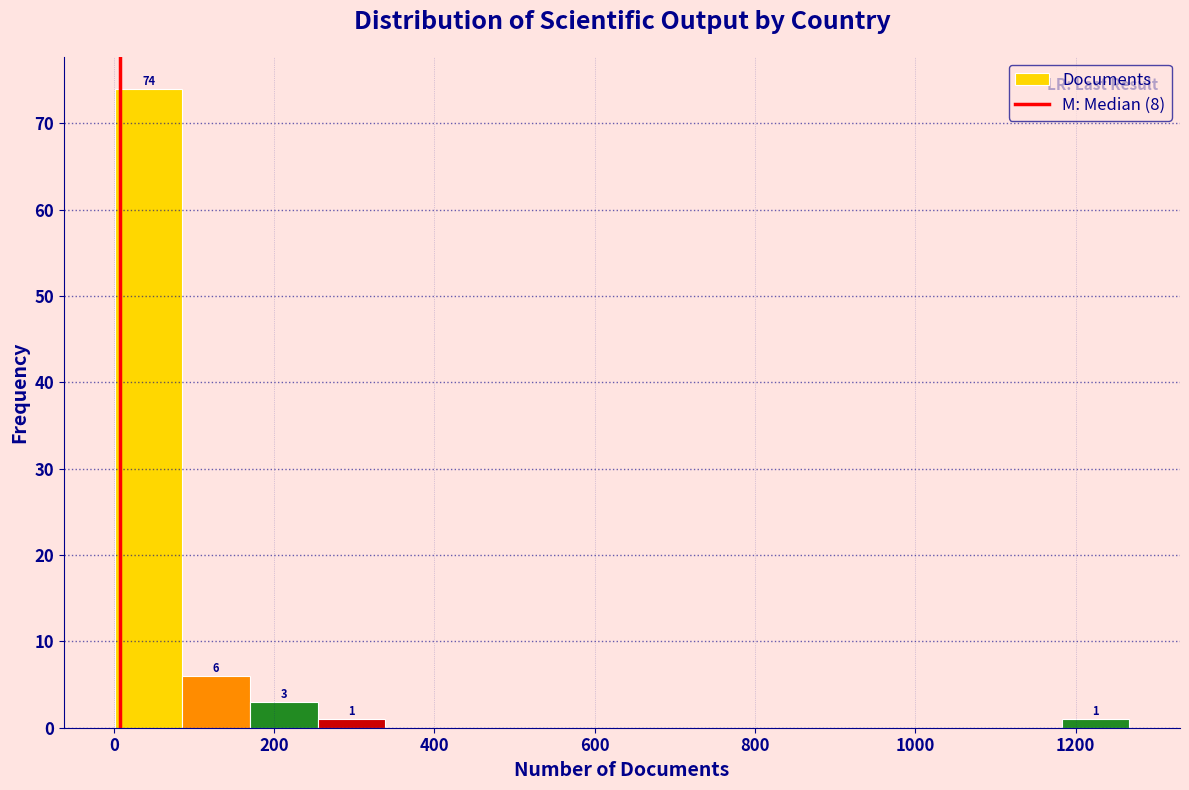

Which range on the x-axis has the tallest bar?

0 to 80